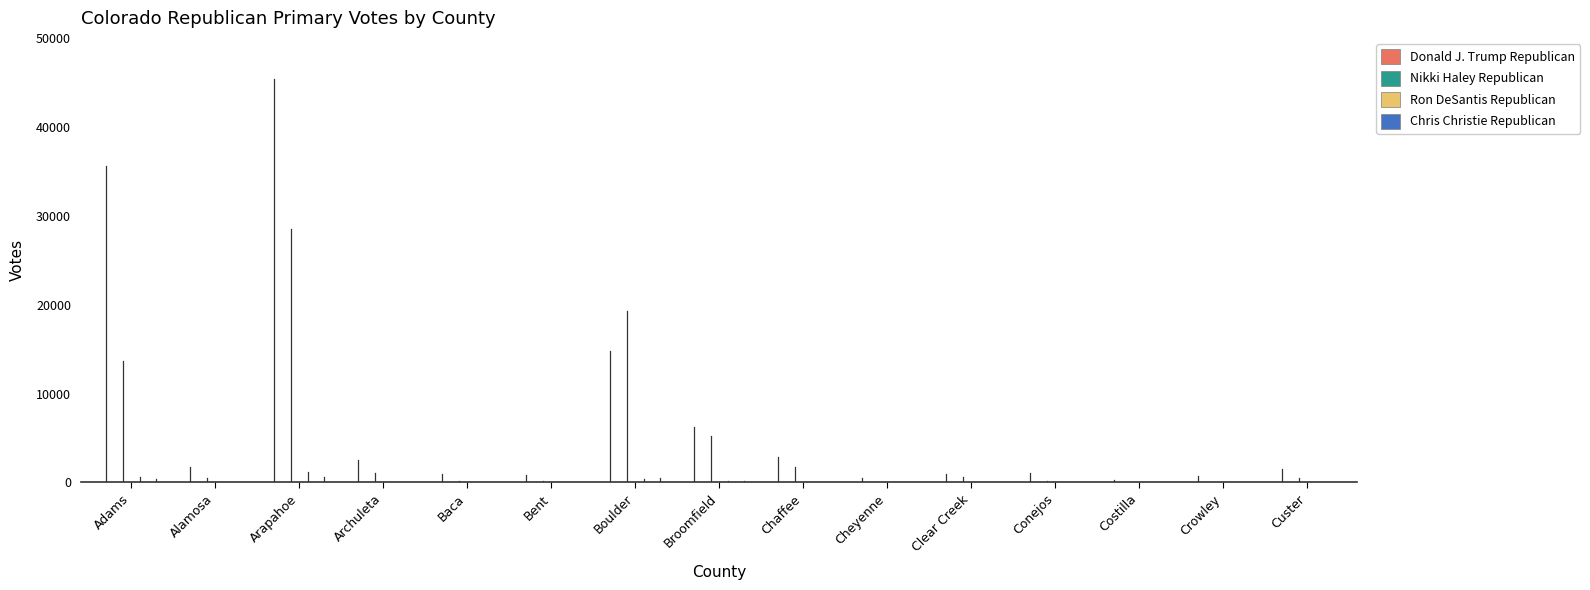

What are all the series names shown in the legend?

Donald J. Trump Republican, Nikki Haley Republican, Ron DeSantis Republican, Chris Christie Republican